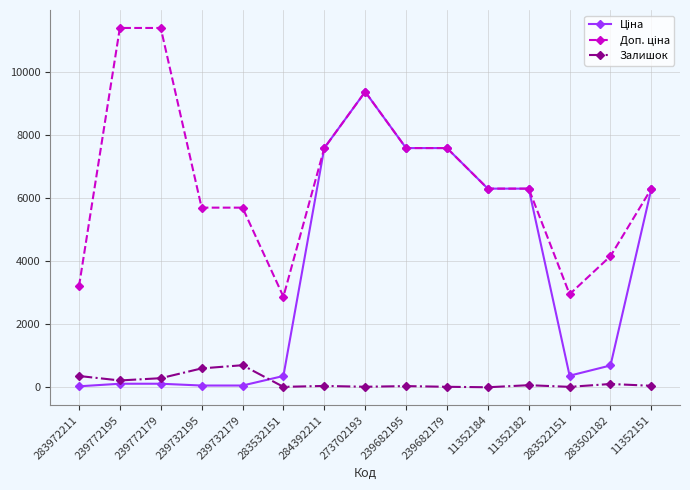

Is it true that Залишок equals 44.0 at 284392211?

True